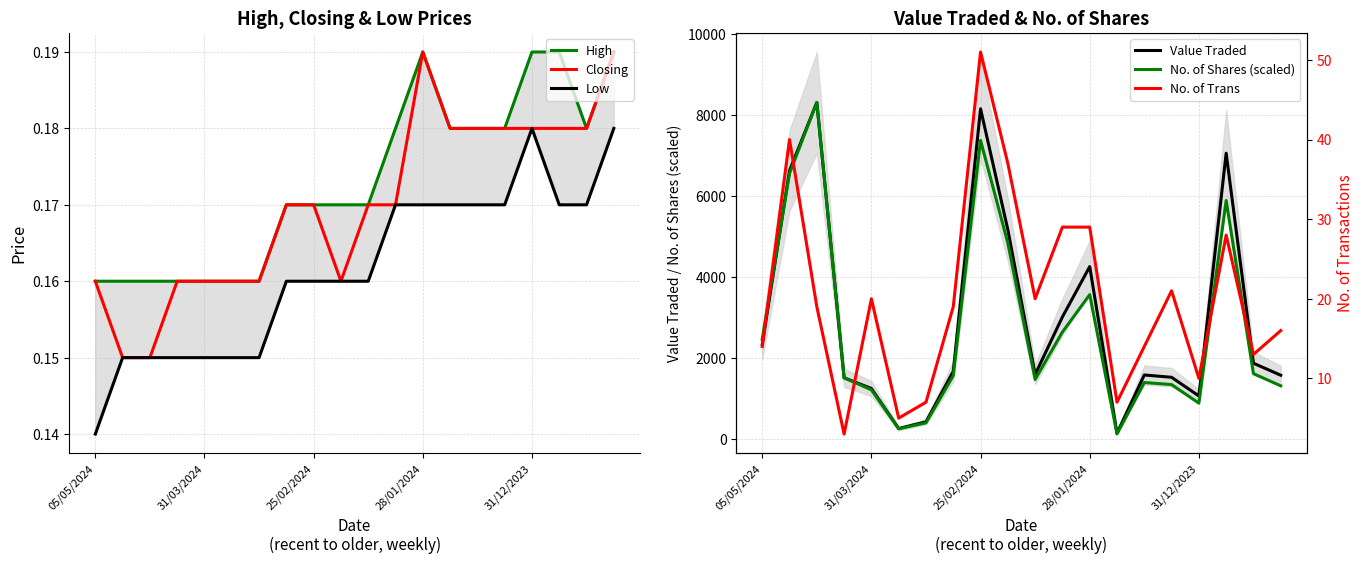

List the series in order of their peak value, highest first.

Value Traded, No. of Shares (scaled), No. of Trans, High, Closing, Low